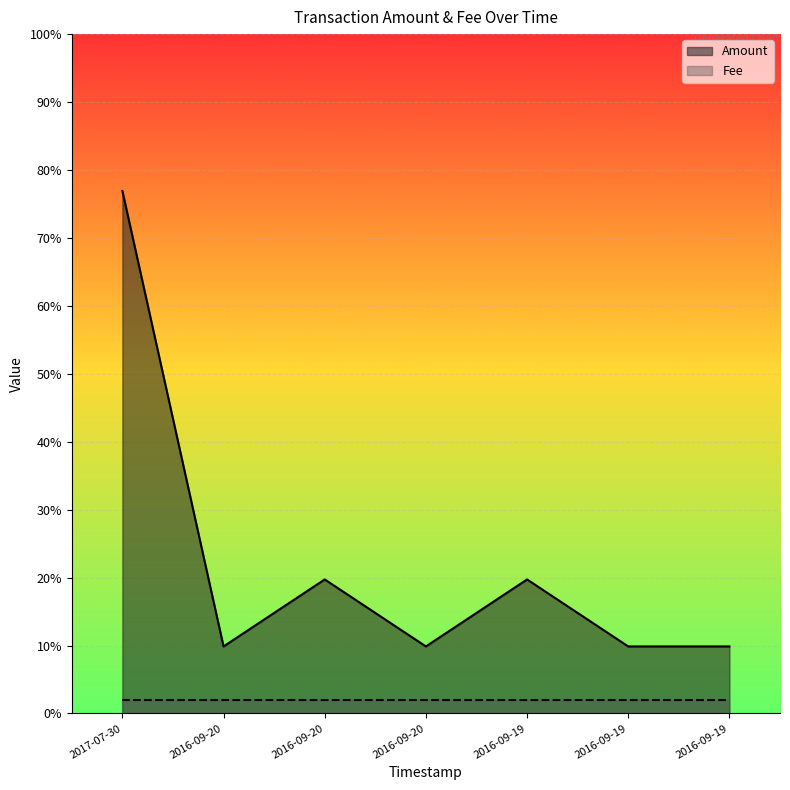

Rank the categories by value from lowest to highest.

2016-09-20, 2016-09-20, 2016-09-19, 2016-09-19, 2016-09-20, 2016-09-19, 2017-07-30